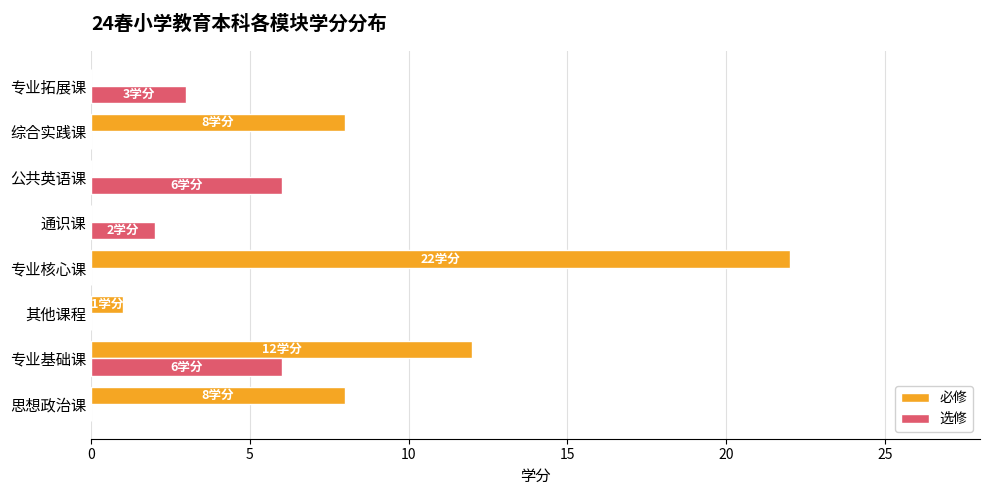

How many data points does each series have?

8